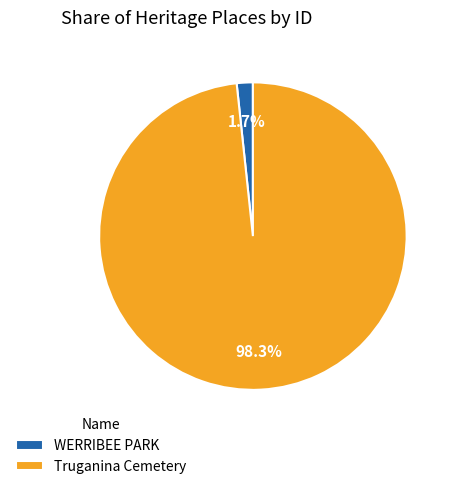

Count the number of slices in the pie.

2